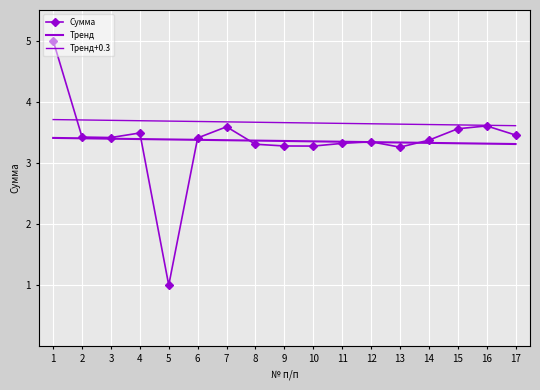

Which series has the largest total across all categories?

Тренд+0.3